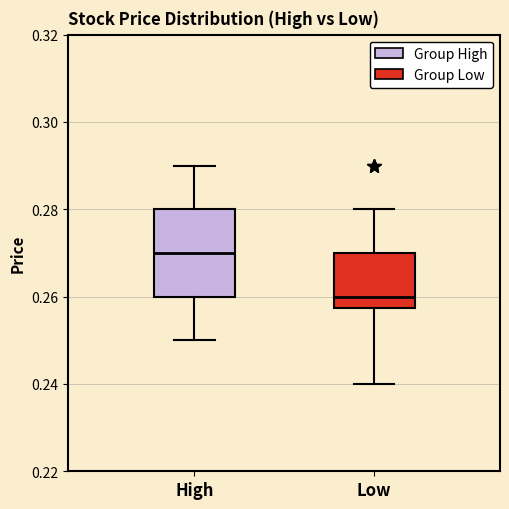

Comparing the boxes themselves (not the whiskers), which one is the tallest?

High